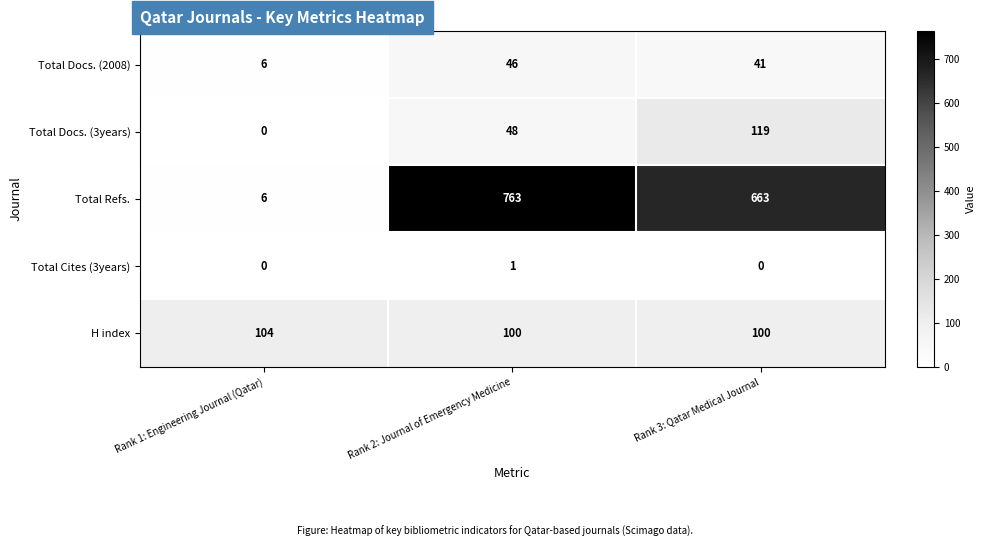

True or false: Total Refs. has a value of 763 at Rank 2: Journal of Emergency Medicine.

True